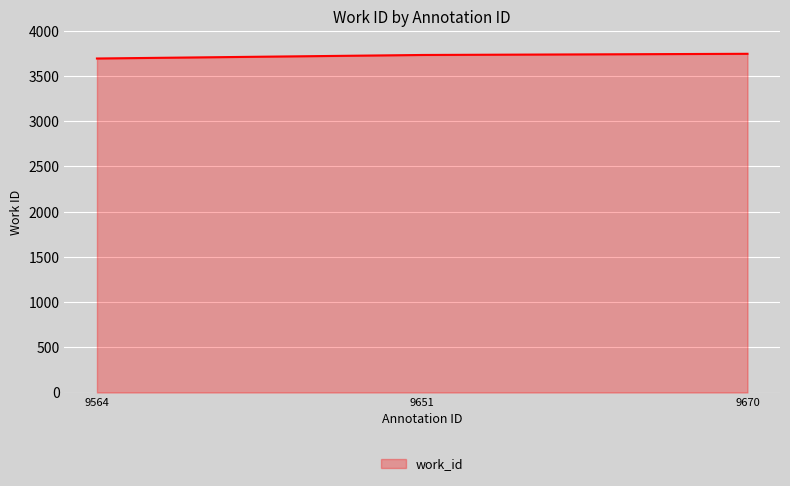

Count the values in the range 3694 to 3746.

3